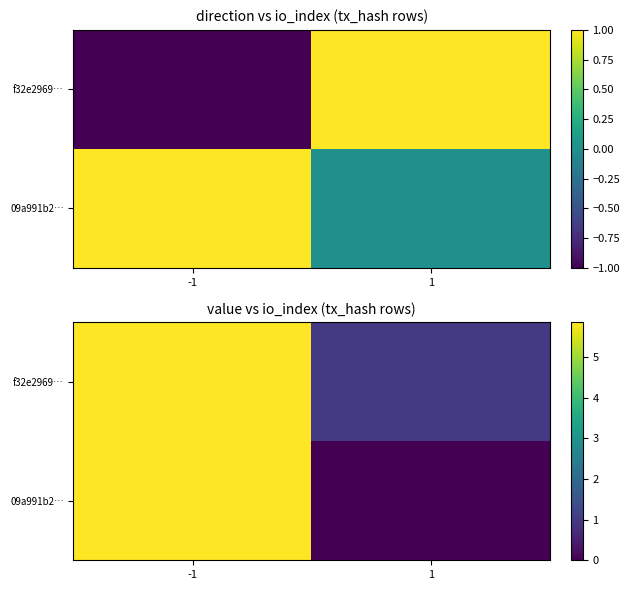

What is the average value of the 09a991b2… series?

2.9